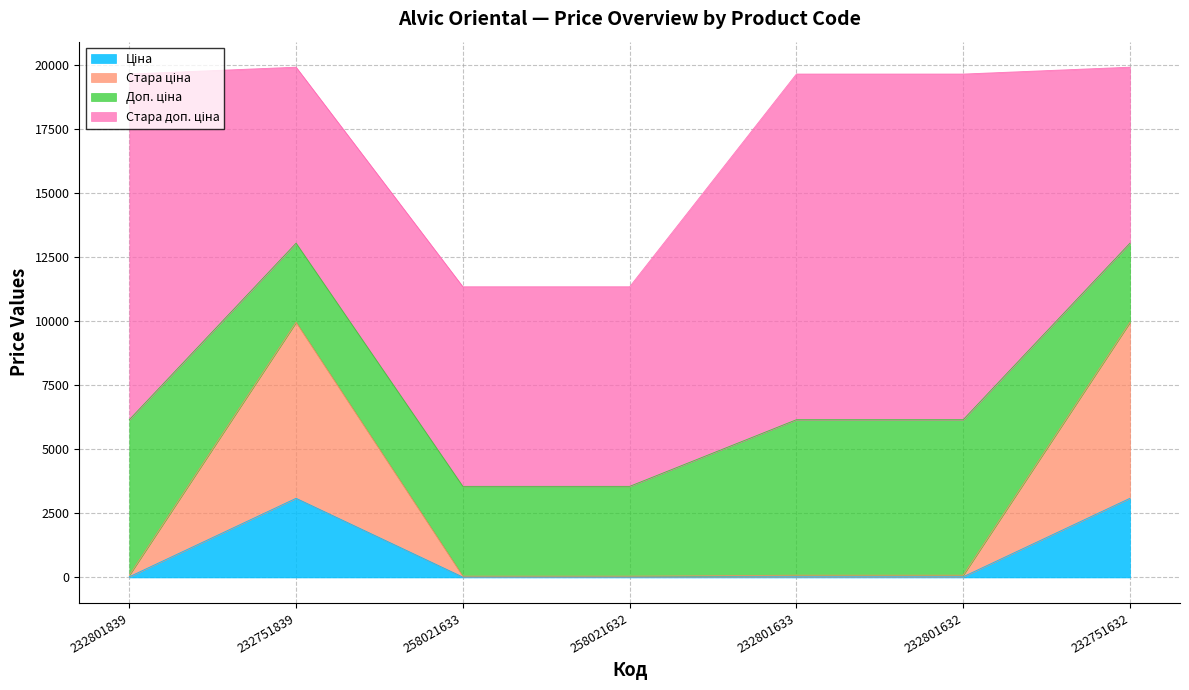

How many data points in Стара ціна are less than 86?

2